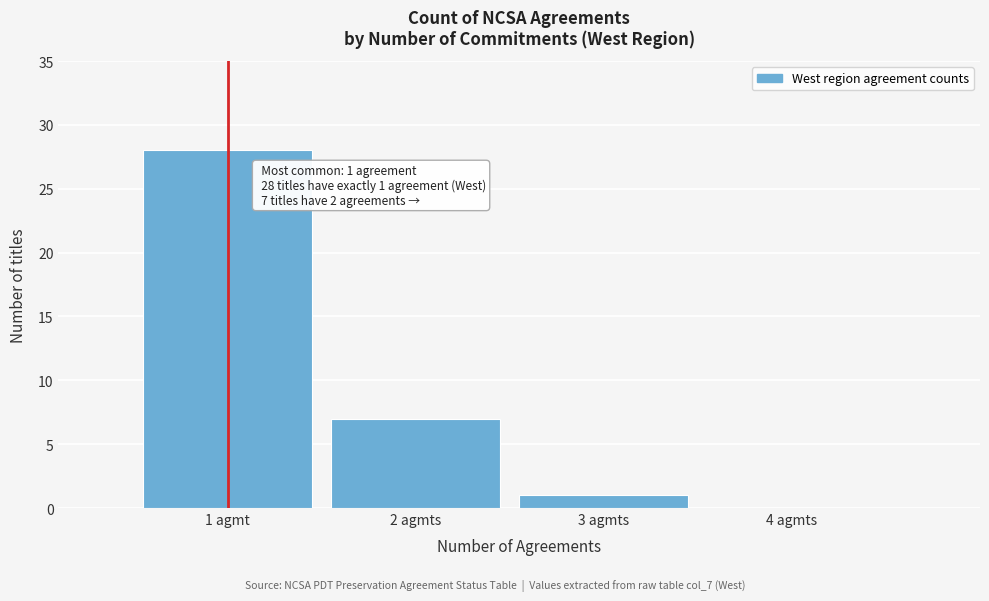

Reading left to right, list all the values displayed in this chart.

1 agmt=28	2 agmts=7	3 agmts=1	4 agmts=0